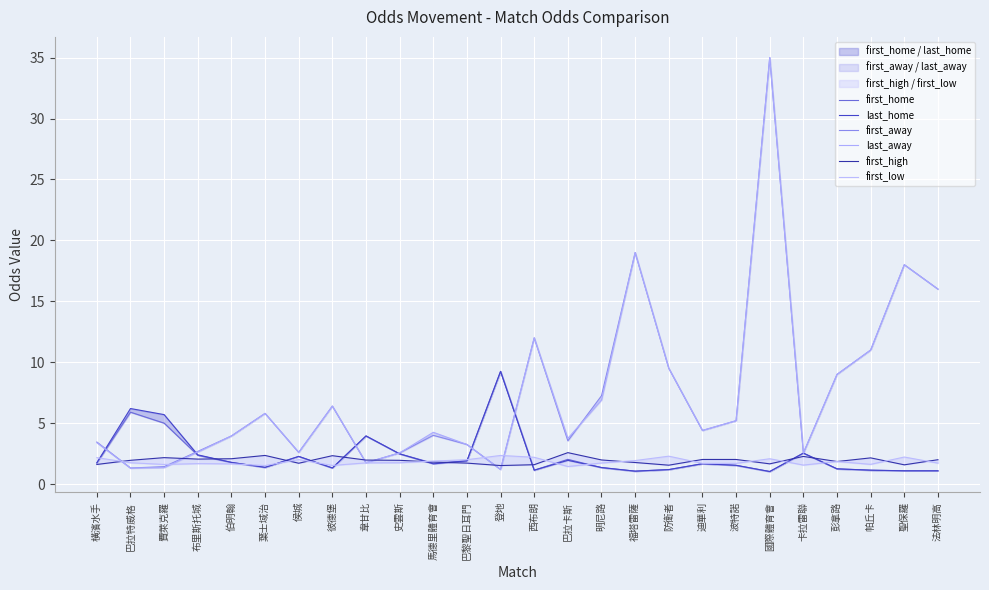

At which label does first_high reach its peak?

巴拉卡斯